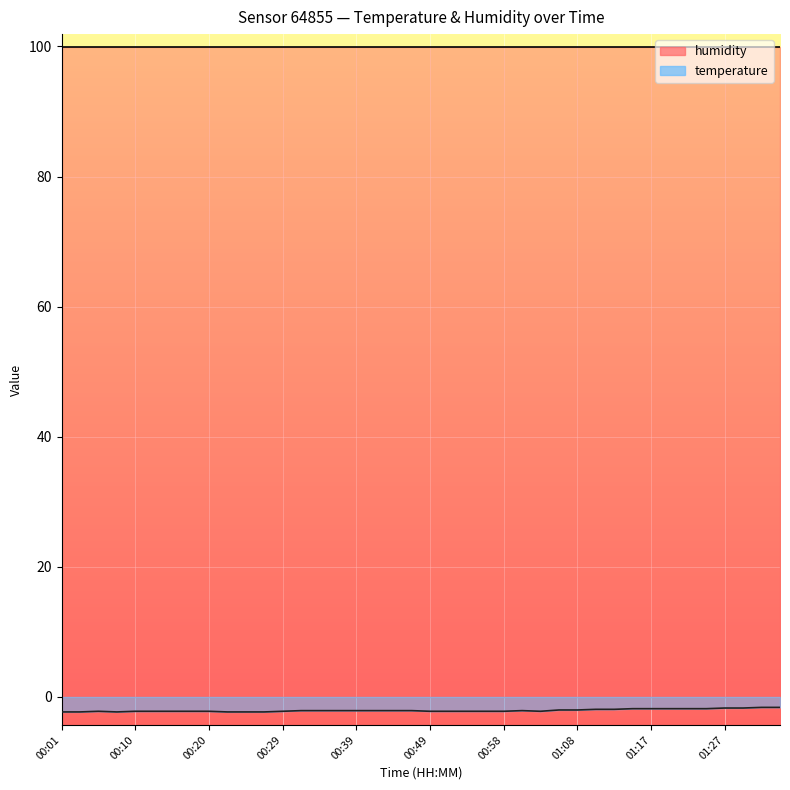

Reading right to left, transcribe all the data shown in this chart.

01:34=-1.6	01:32=-1.6	01:29=-1.7	01:27=-1.7	01:25=-1.8	01:22=-1.8	01:20=-1.8	01:17=-1.8	01:15=-1.8	01:13=-1.9	01:10=-1.9	01:08=-2.0	01:05=-2.0	01:03=-2.2	01:01=-2.1	00:58=-2.2	00:56=-2.2	00:53=-2.2	00:51=-2.2	00:49=-2.2	00:46=-2.1	00:44=-2.1	00:41=-2.1	00:39=-2.1	00:37=-2.1	00:34=-2.1	00:32=-2.1	00:29=-2.2	00:27=-2.3	00:25=-2.3	00:22=-2.3	00:20=-2.2	00:18=-2.2	00:15=-2.2	00:13=-2.2	00:10=-2.2	00:08=-2.3	00:06=-2.2	00:03=-2.3	00:01=-2.3